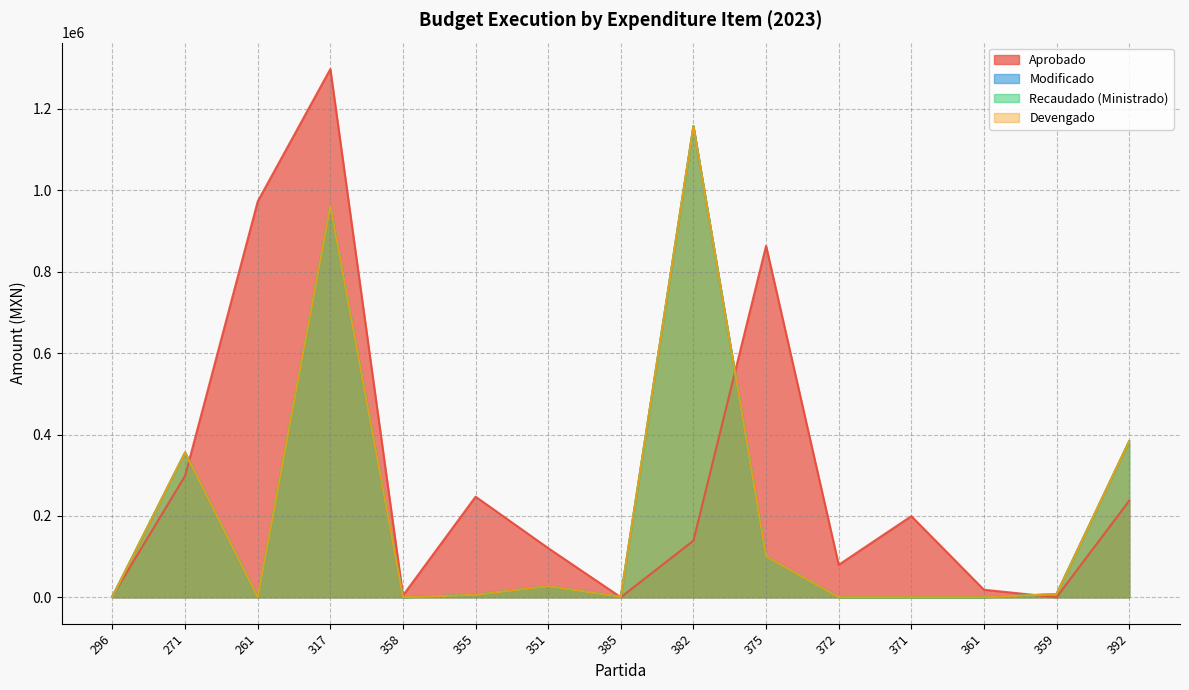

Where is the first local minimum for Recaudado (Ministrado)?

261